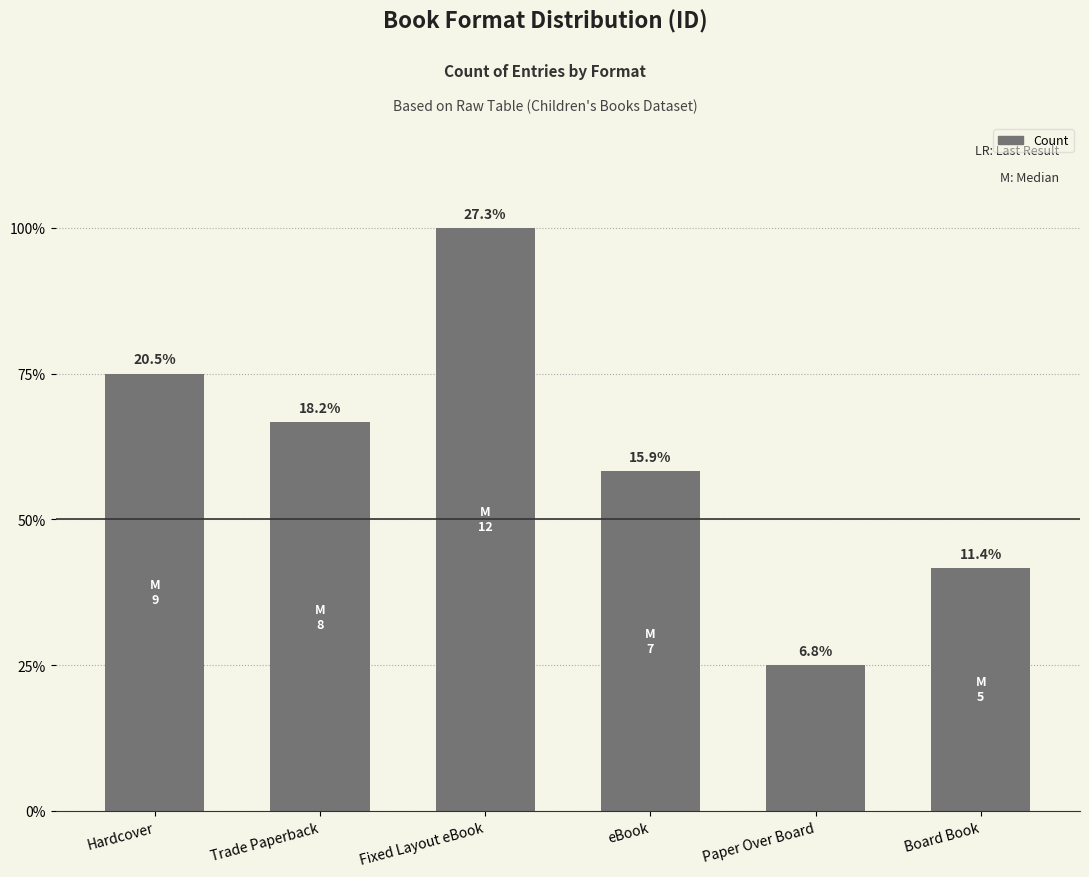

List the labels in order of value, largest first.

Fixed Layout eBook, Hardcover, Trade Paperback, eBook, Board Book, Paper Over Board